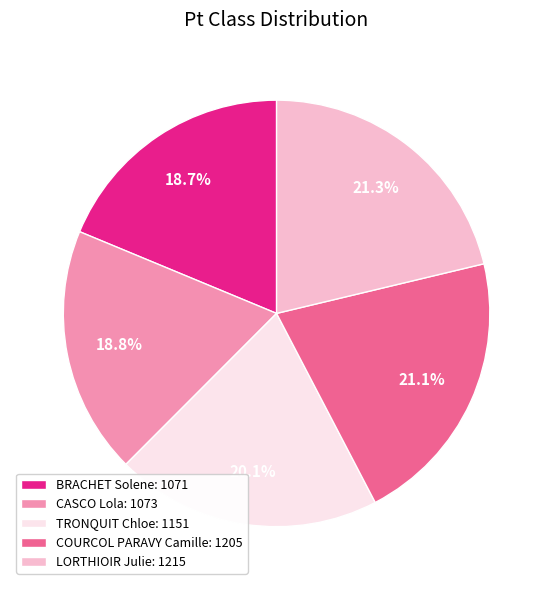

What is the ratio of the value at COURCOL PARAVY Camille: 1205 to the value at LORTHIOIR Julie: 1215?

1.0